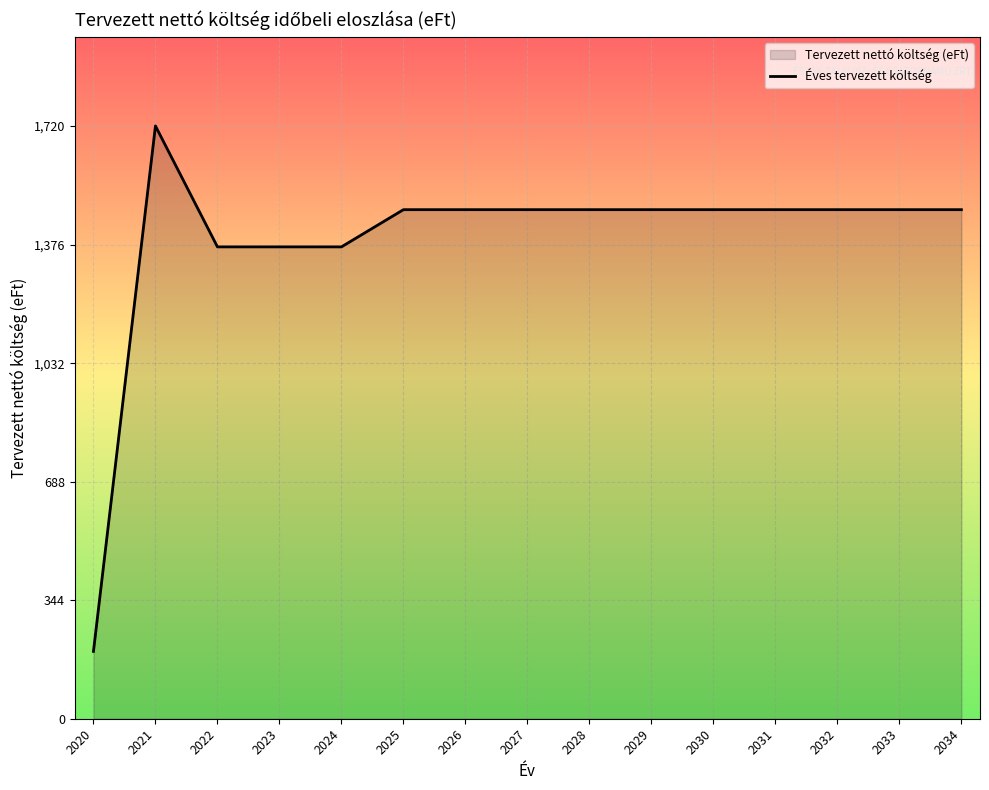

How many lines are shown in the chart?

1